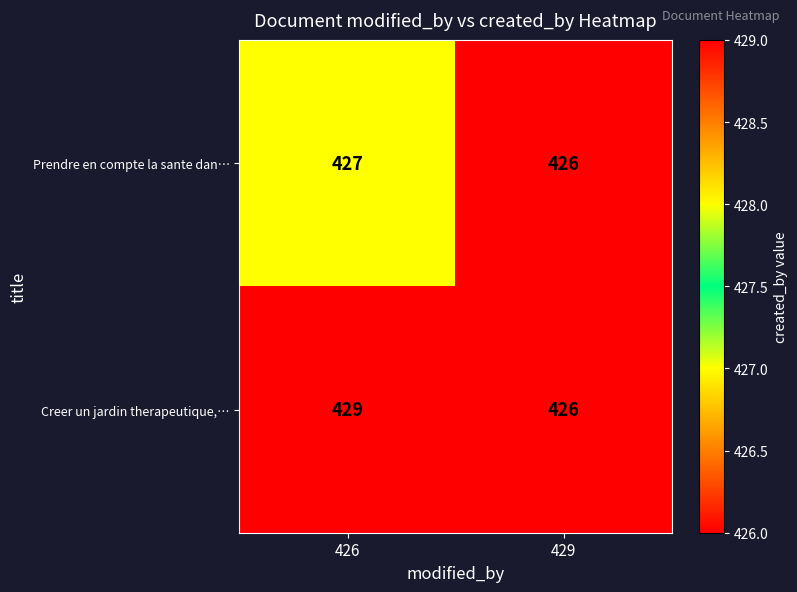

Rank the series by their average value, from highest to lowest.

Creer un jardin therapeutique,…, Prendre en compte la sante dan…